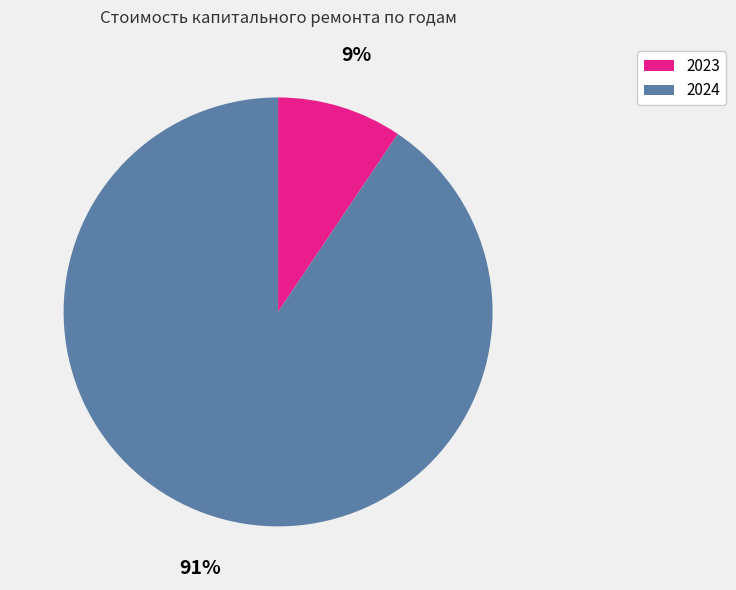

What is the majority slice?

2024